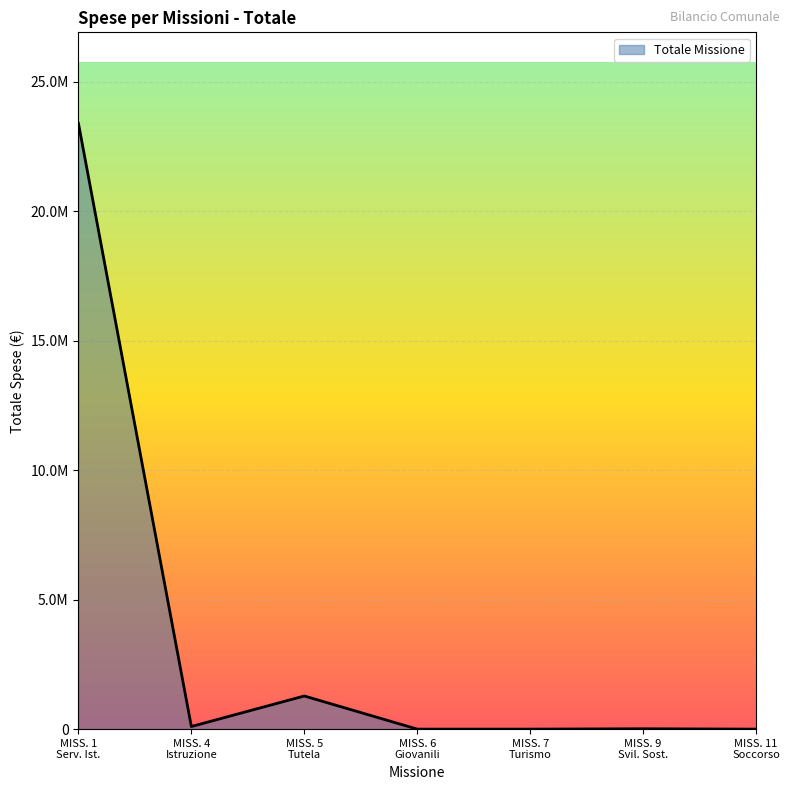

What is the average value?

3540397.6